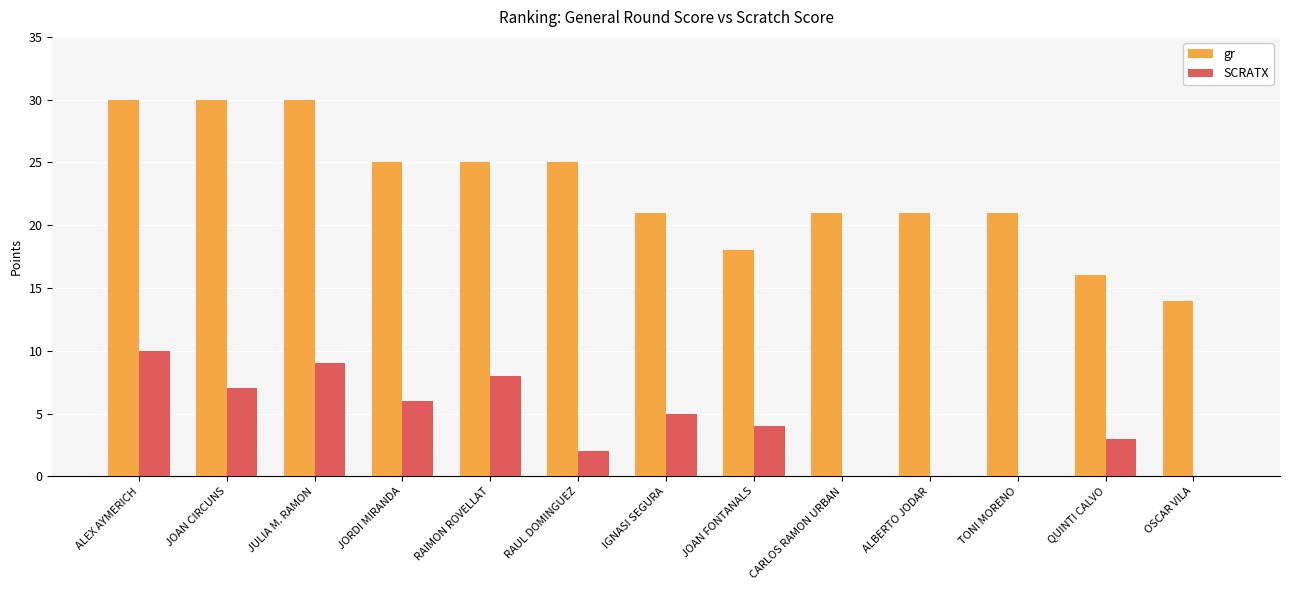

How many gr values are between 21 and 25?

7